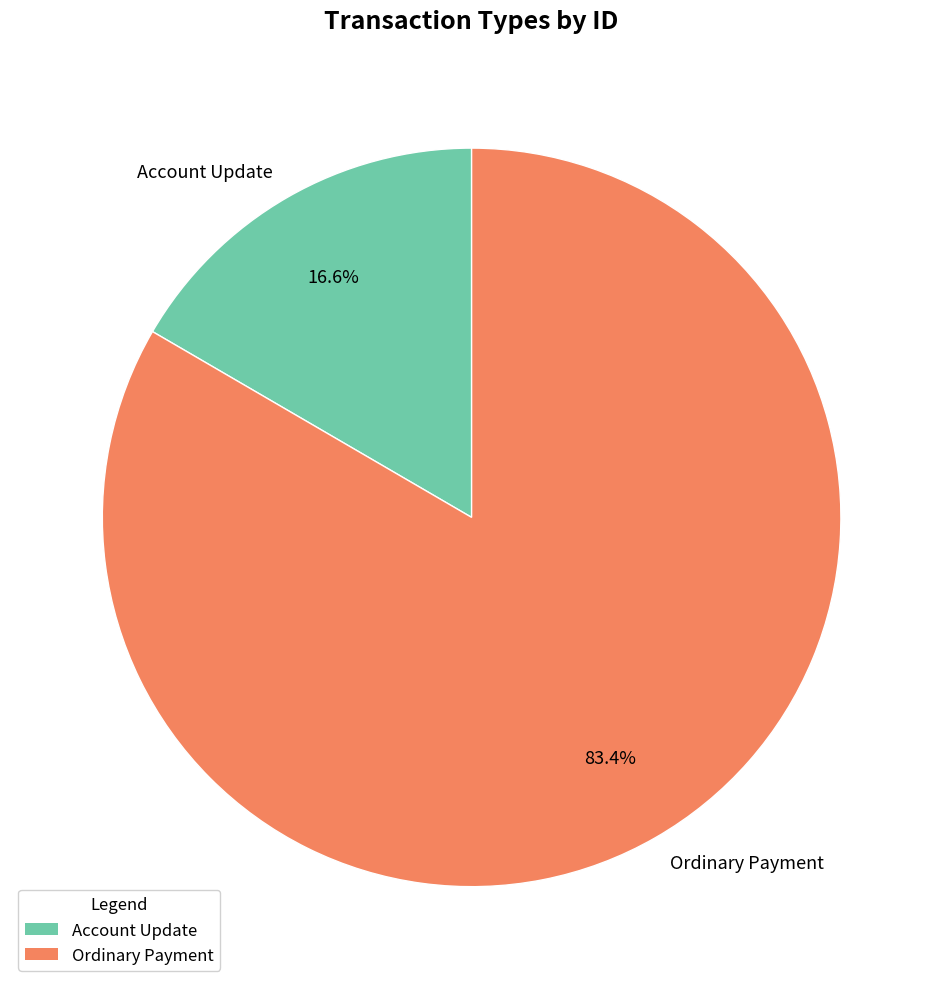

Which category has the smallest portion of the pie?

Account Update